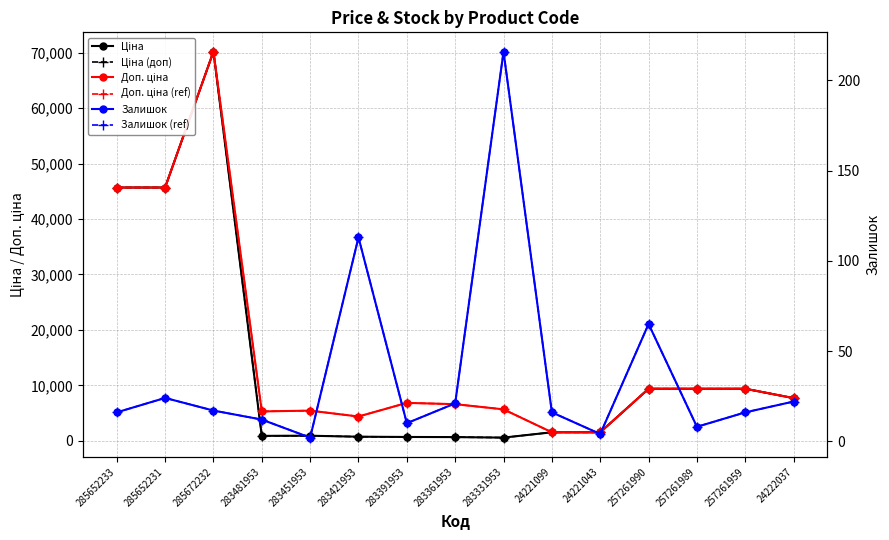

Reading left to right, list all the values displayed in this chart.

Ціна: 285652233=45672.6	285652231=45672.6	285672232=70181.6	283481953=882.1	283451953=905.5	283421953=728.8	283391953=683.2	283361953=659.8	283331953=566.2	24221099=1526.8	24221043=1526.8	257261990=9379.3	257261989=9379.3	257261959=9379.3	24222037=7688.0
Ціна (доп): 285652233=45672.6	285652231=45672.6	285672232=70181.6	283481953=882.1	283451953=905.5	283421953=728.8	283391953=683.2	283361953=659.8	283331953=566.2	24221099=1526.8	24221043=1526.8	257261990=9379.3	257261989=9379.3	257261959=9379.3	24222037=7688.0
Доп. ціна: 285652233=45672.6	285652231=45672.6	285672232=70181.6	283481953=5292.4	283451953=5432.8	283421953=4372.9	283391953=6831.9	283361953=6597.9	283331953=5662.1	24221099=1527.0	24221043=1527.0	257261990=9379.3	257261989=9379.3	257261959=9379.3	24222037=7688.0
Доп. ціна (ref): 285652233=45672.6	285652231=45672.6	285672232=70181.6	283481953=5292.4	283451953=5432.8	283421953=4372.9	283391953=6831.9	283361953=6597.9	283331953=5662.1	24221099=1527.0	24221043=1527.0	257261990=9379.3	257261989=9379.3	257261959=9379.3	24222037=7688.0
Залишок: 285652233=16.0	285652231=24.0	285672232=17.0	283481953=12.0	283451953=2.0	283421953=113.0	283391953=10.0	283361953=21.0	283331953=216.0	24221099=16.0	24221043=4.0	257261990=65.0	257261989=8.0	257261959=16.0	24222037=22.0
Залишок (ref): 285652233=16.0	285652231=24.0	285672232=17.0	283481953=12.0	283451953=2.0	283421953=113.0	283391953=10.0	283361953=21.0	283331953=216.0	24221099=16.0	24221043=4.0	257261990=65.0	257261989=8.0	257261959=16.0	24222037=22.0